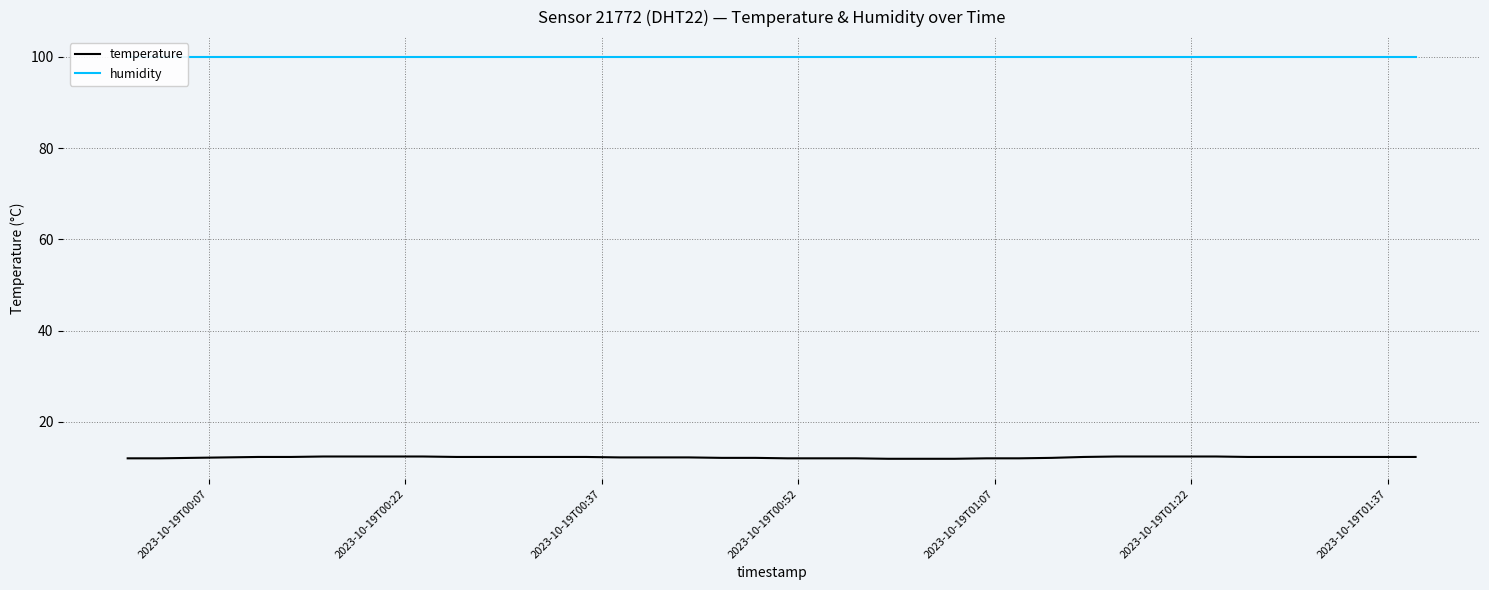

How many distinct data groups are displayed?

2